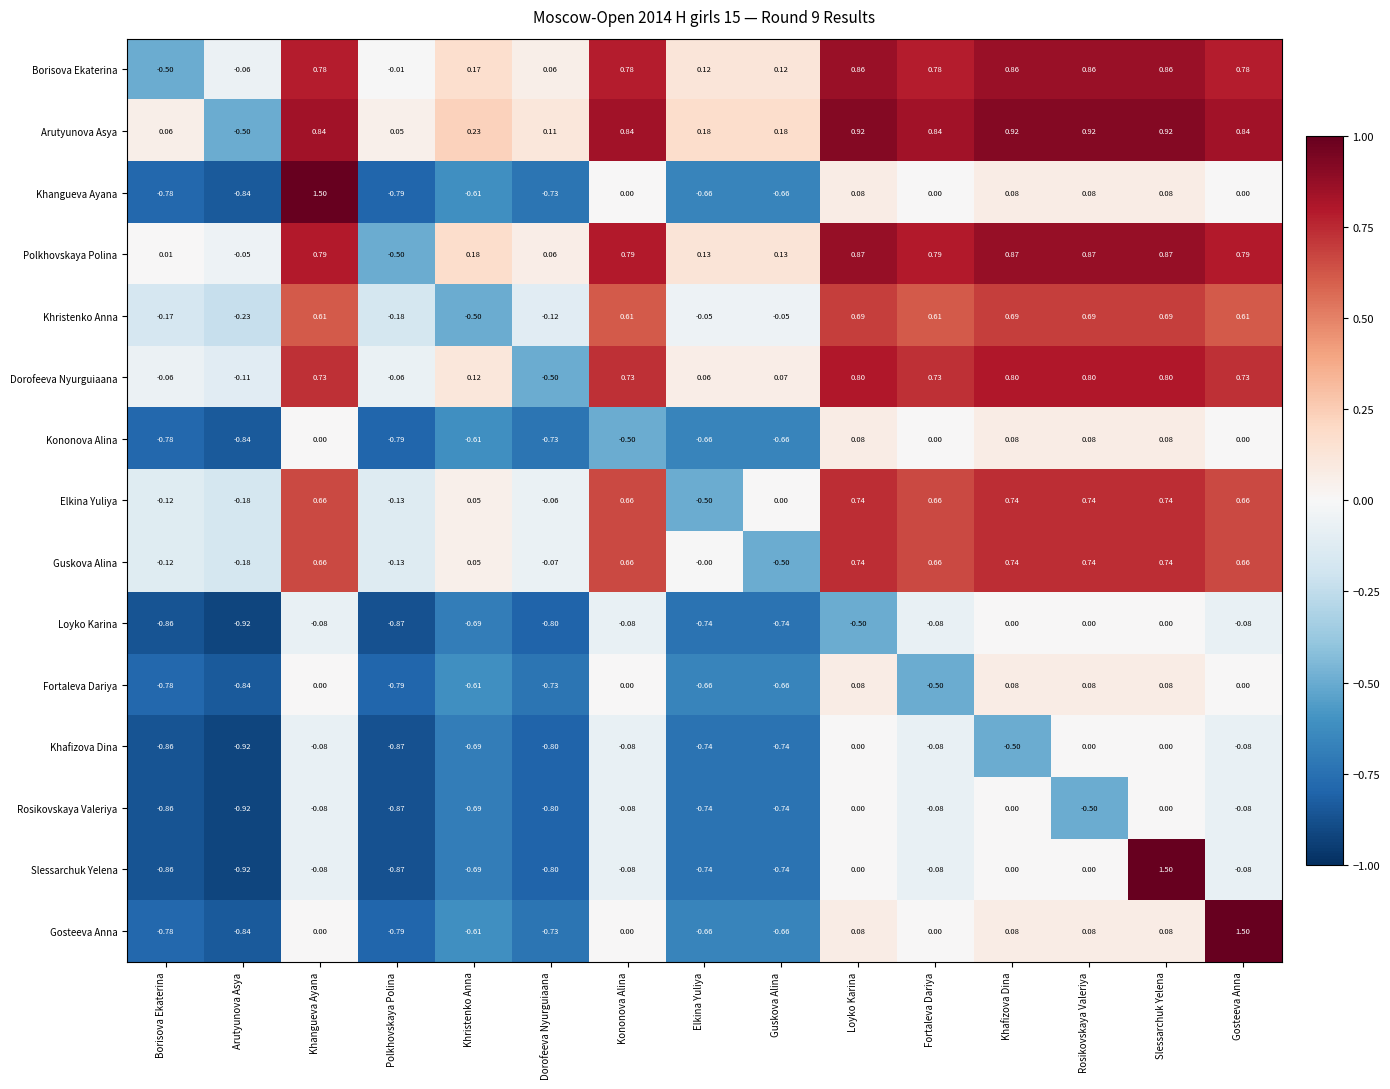

How many data points does each series have?

15